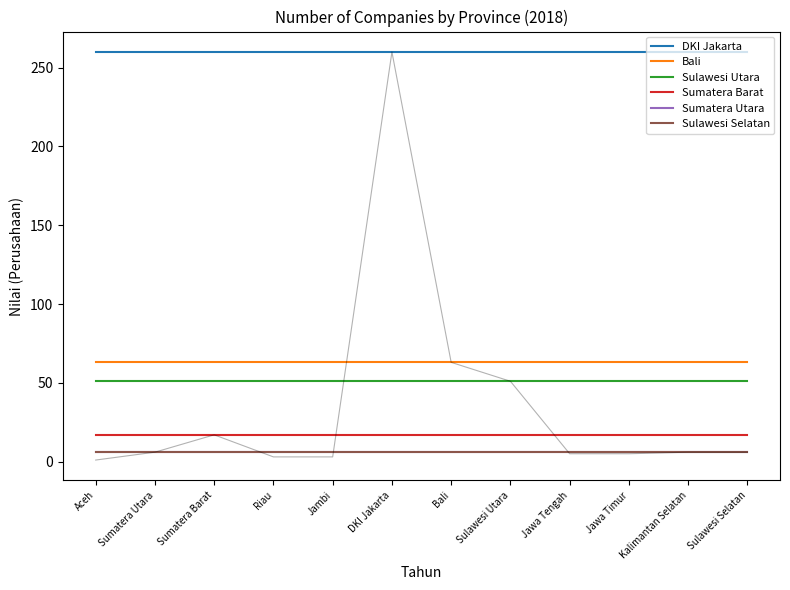

What is the difference between the highest and lowest values at Jawa Timur?

254